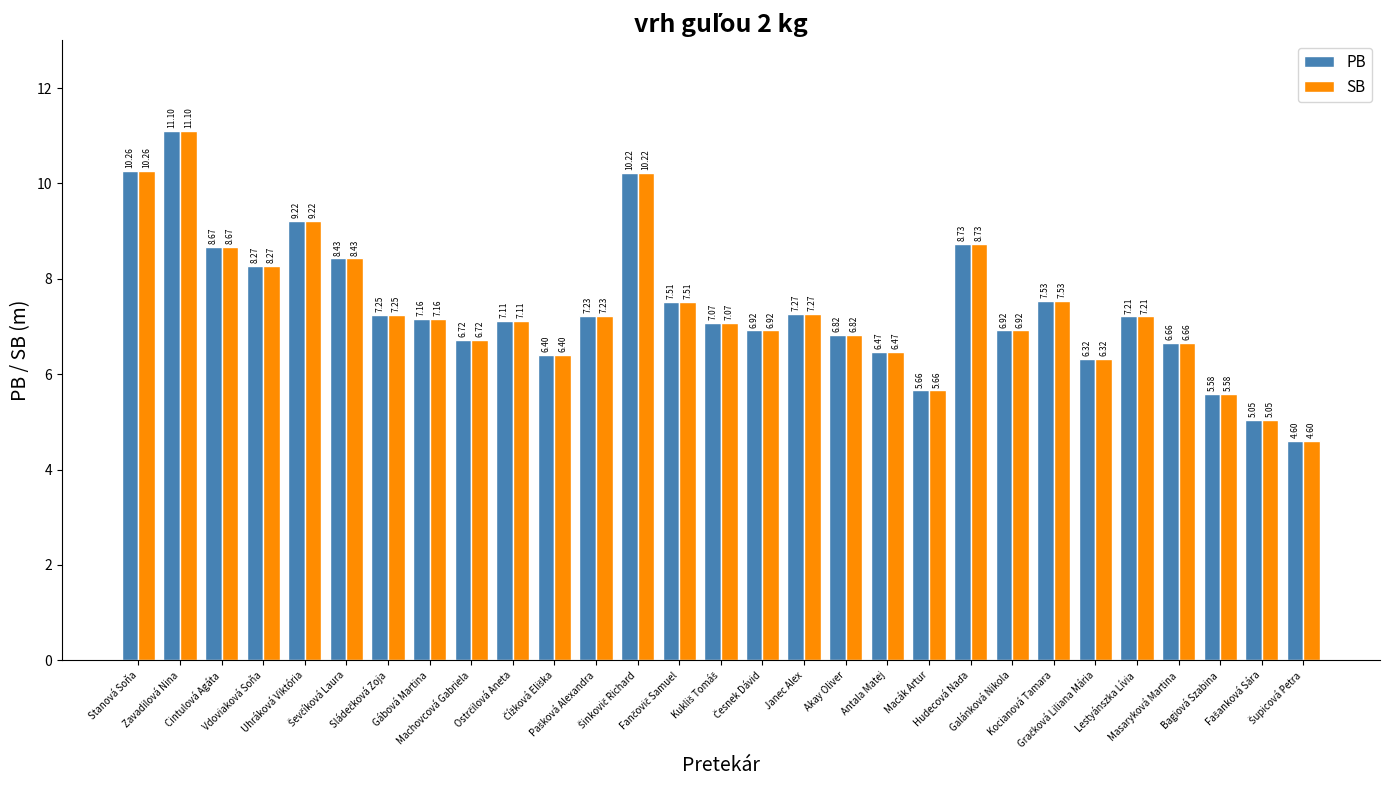

How many data points in SB are less than 7?

12